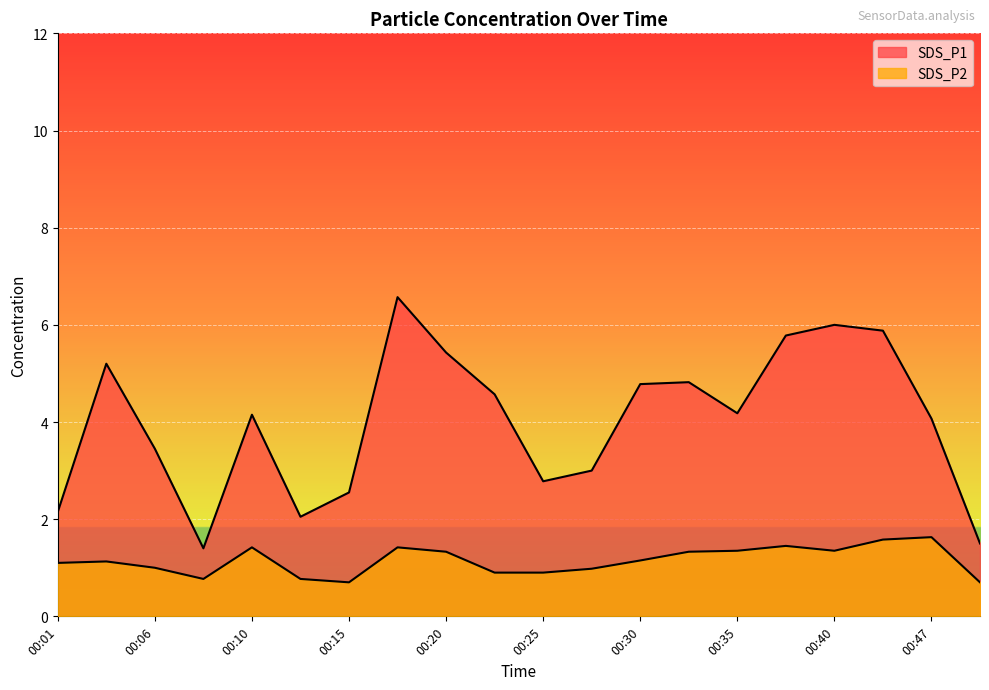

What is the average value of the SDS_P1 series?

4.0